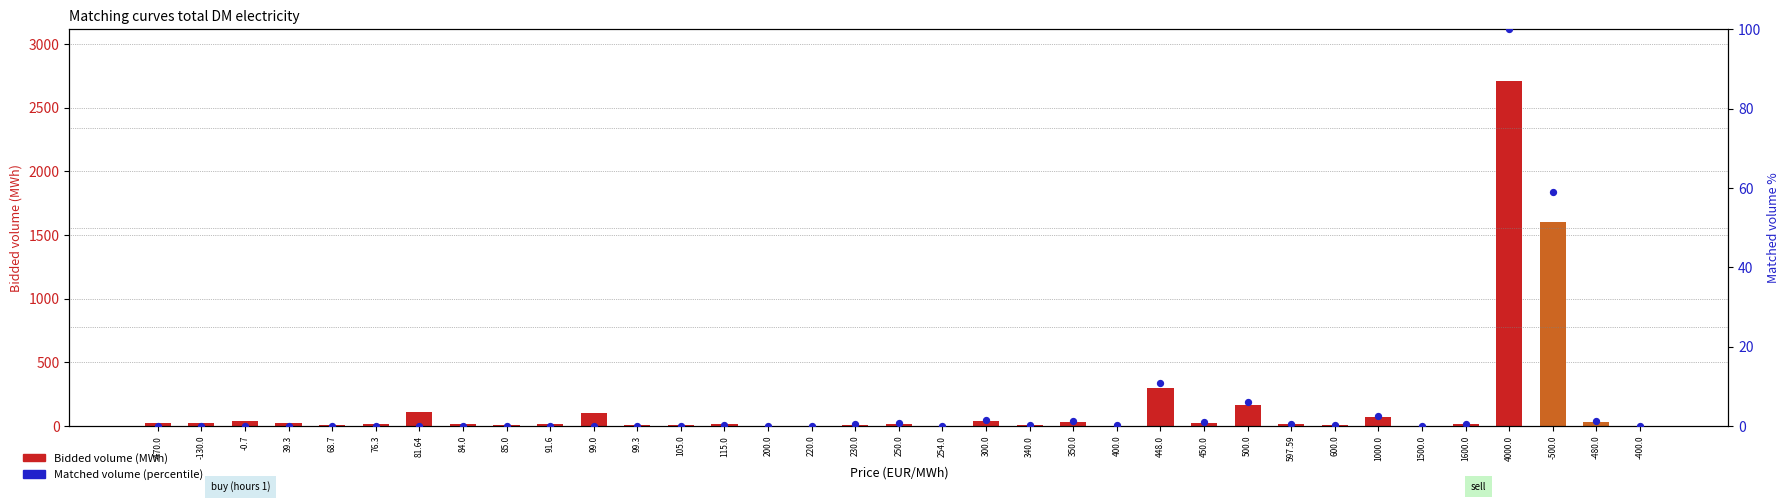

At which category is the sum across all series the highest?

4000.0